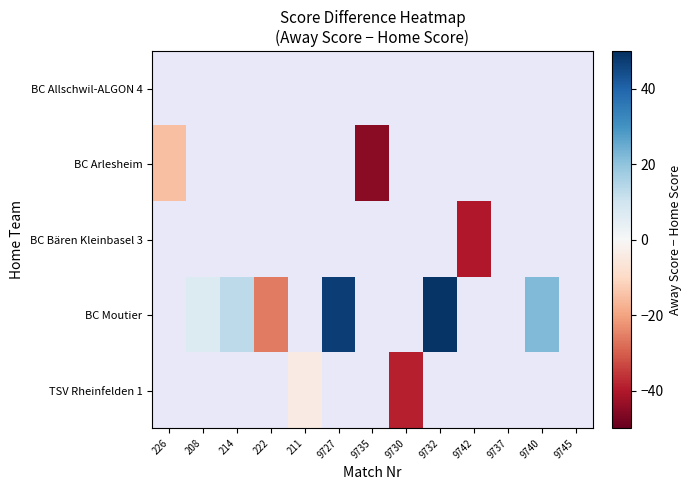

What is the greatest value displayed?

49.0